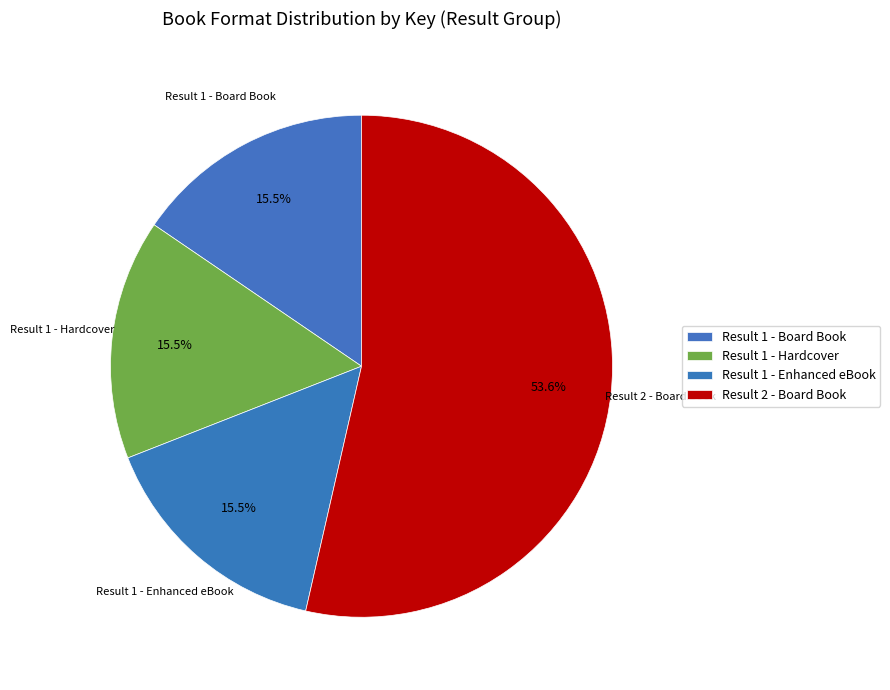

How many segments does this pie chart have?

4